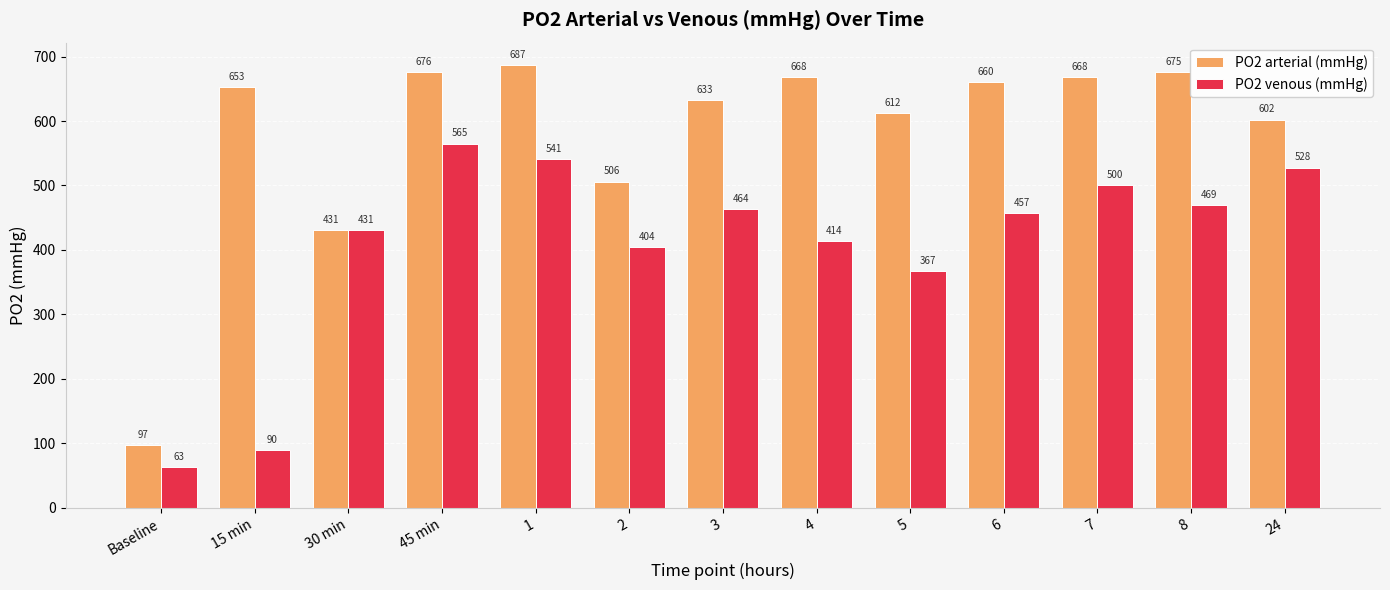

What is the total value across all series at 7?

1167.5